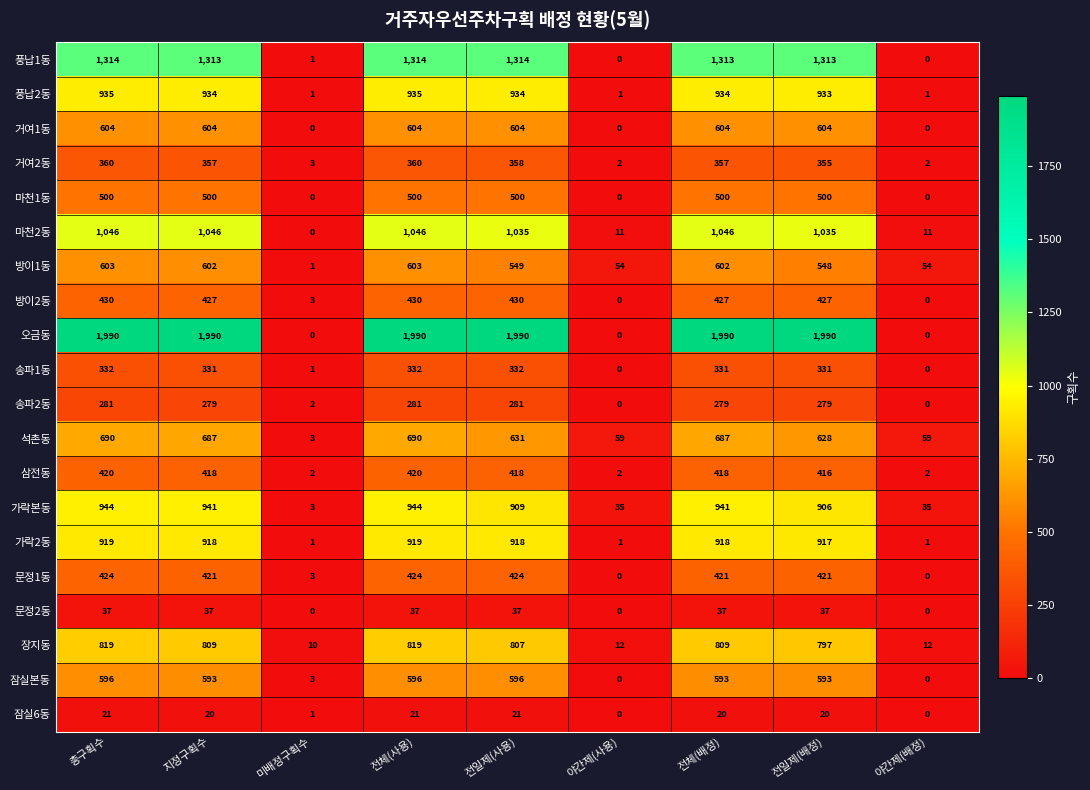

Between 전일제(사용) and 야간제(사용), which series saw the biggest shift?

오금동